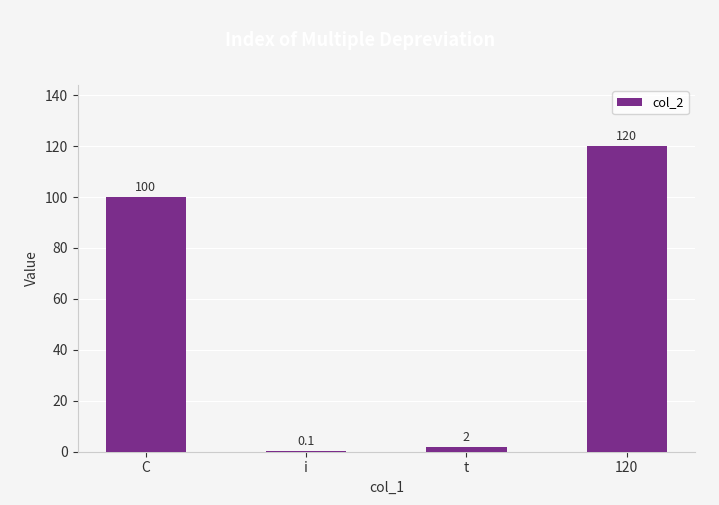

Count the number of data series in this chart.

1